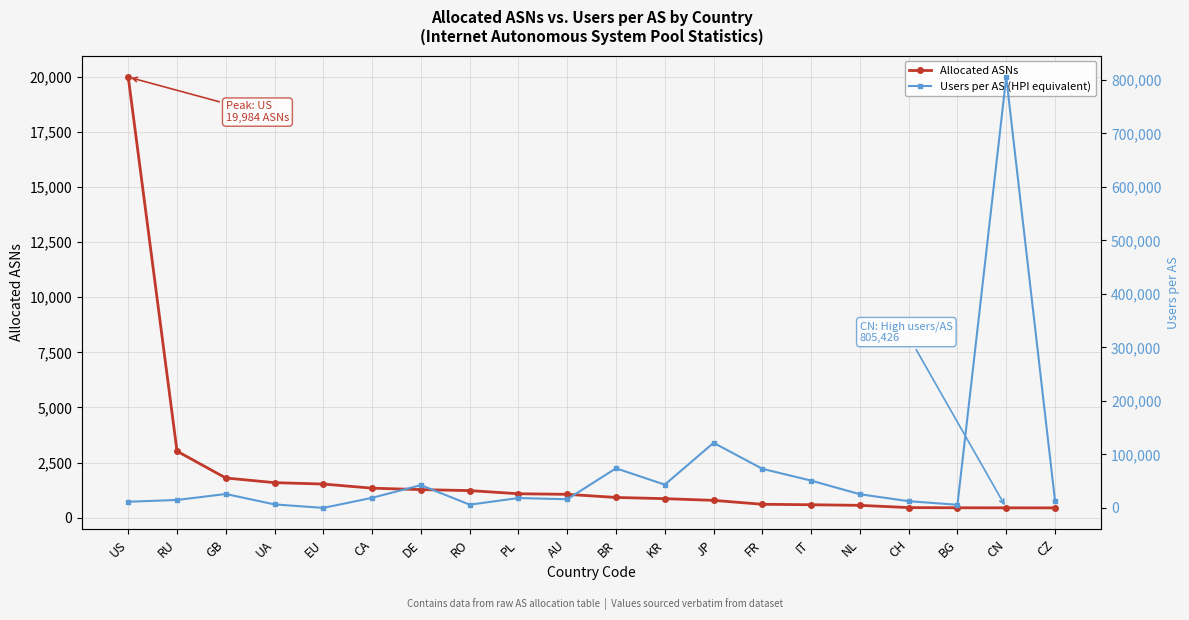

What value does the Users per AS (HPI equivalent) series have at US, to the nearest 50?

11450